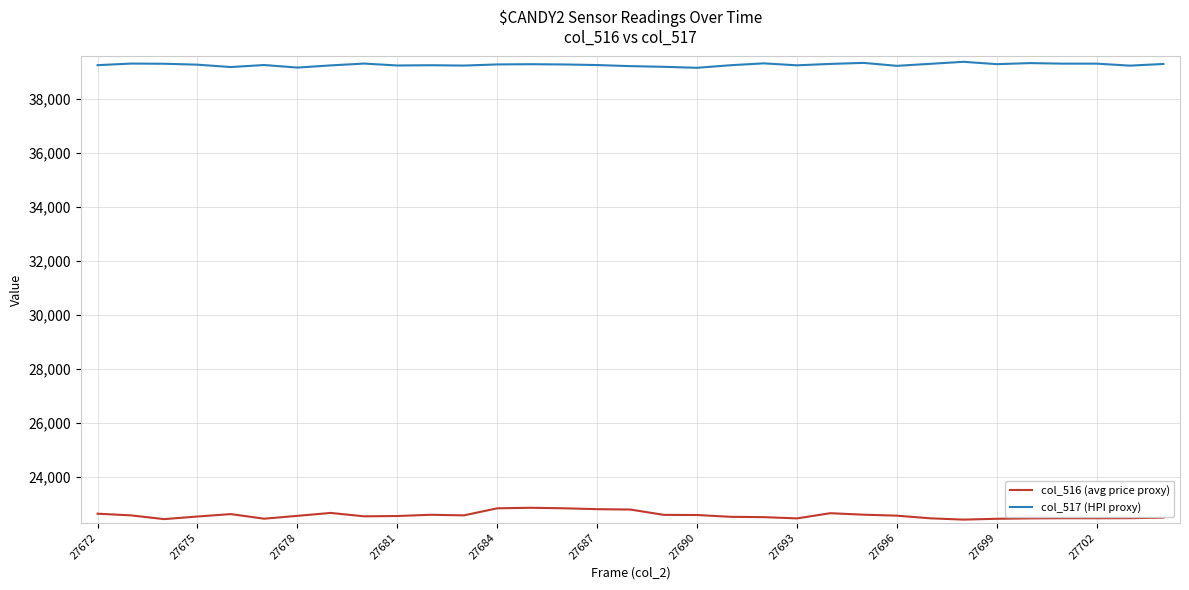

What is the lowest value of the col_516 (avg price proxy) series?

22431